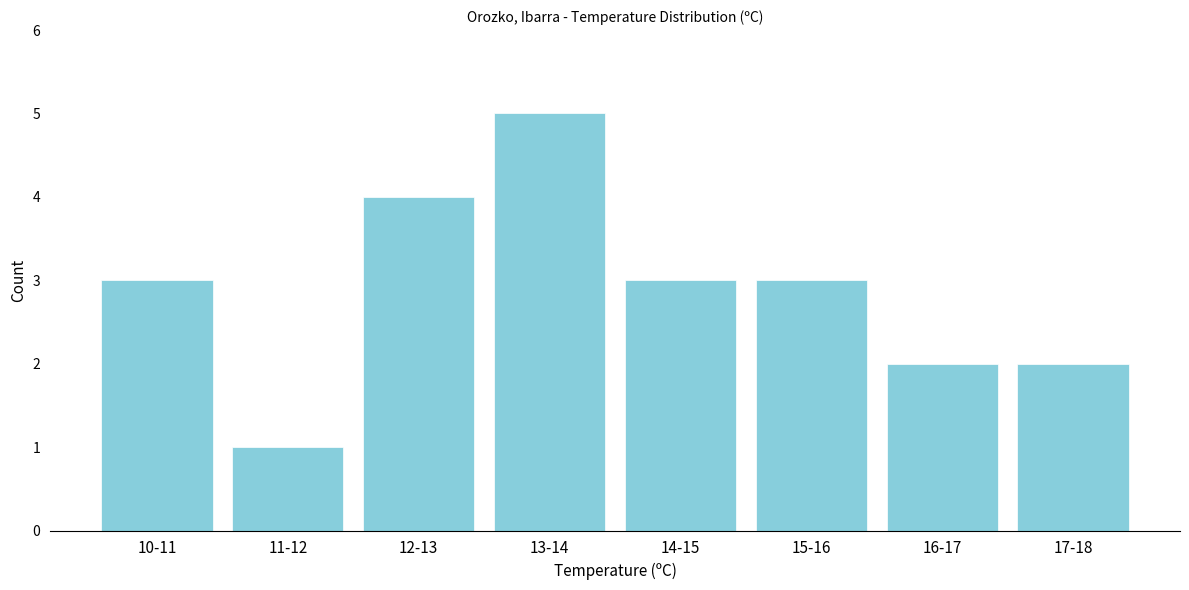

Reading right to left, what are all the values shown in this chart?

2	2	3	3	5	4	1	3